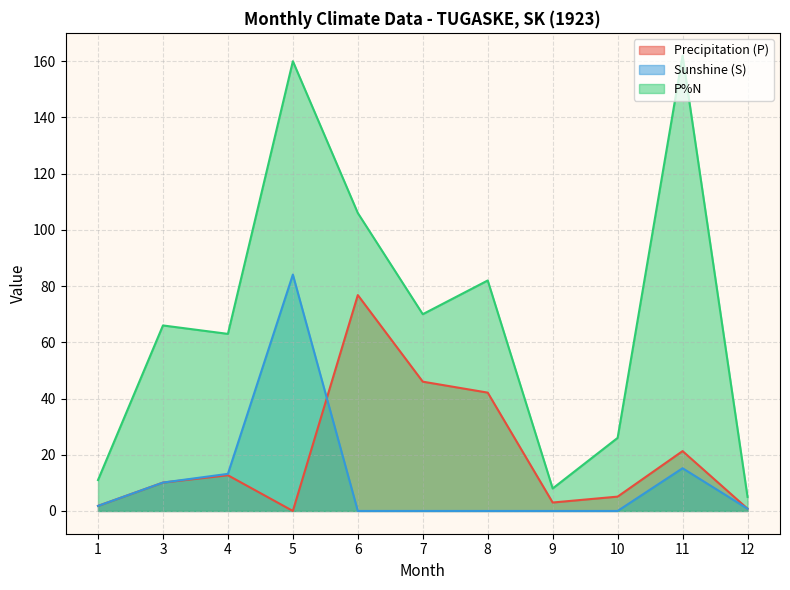

Reading left to right, list all the values displayed in this chart.

Precipitation (P): 1.8	10.1	12.7	0.0	76.8	46.0	42.1	3.0	5.1	21.3	0.8
Sunshine (S): 1.8	10.1	13.2	84.1	0.0	0.0	0.0	0.0	0.0	15.2	0.8
P%N: 11.0	66.0	63.0	160.0	106.0	70.0	82.0	8.0	26.0	162.0	5.0